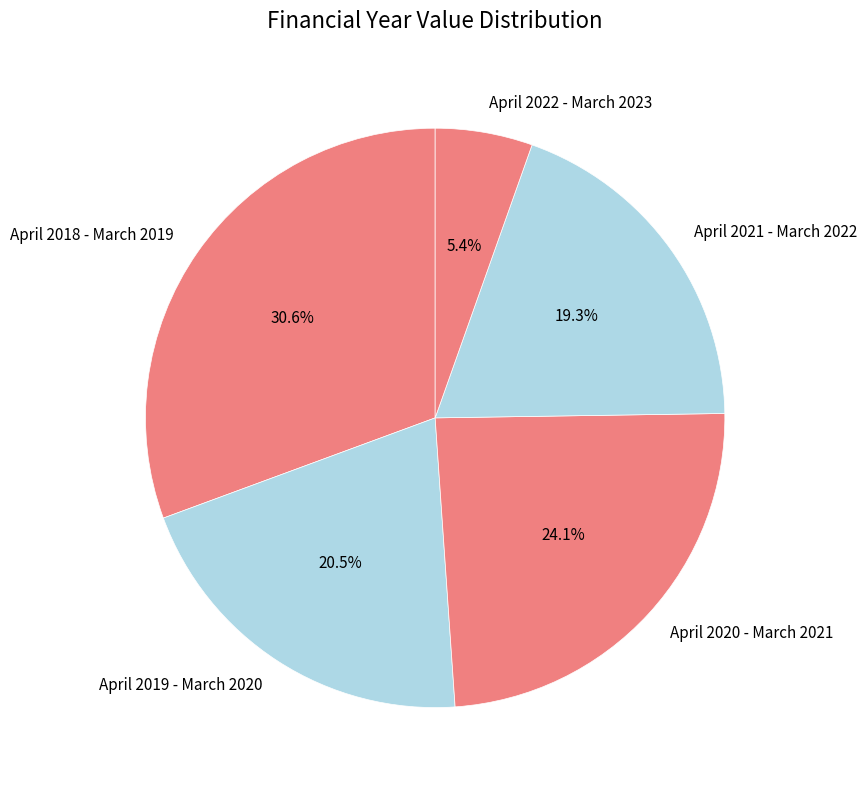

What percentage is the April 2018 - March 2019 slice, to the nearest percent?

31%